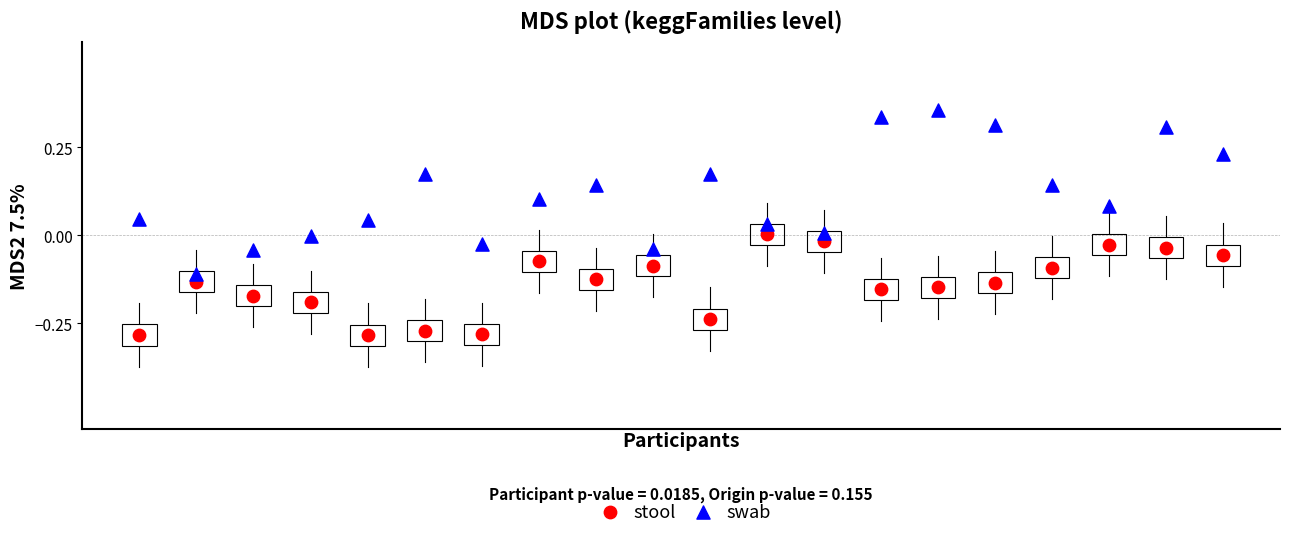

Across all data points, what is the range of Y values (max minus min)?

0.6